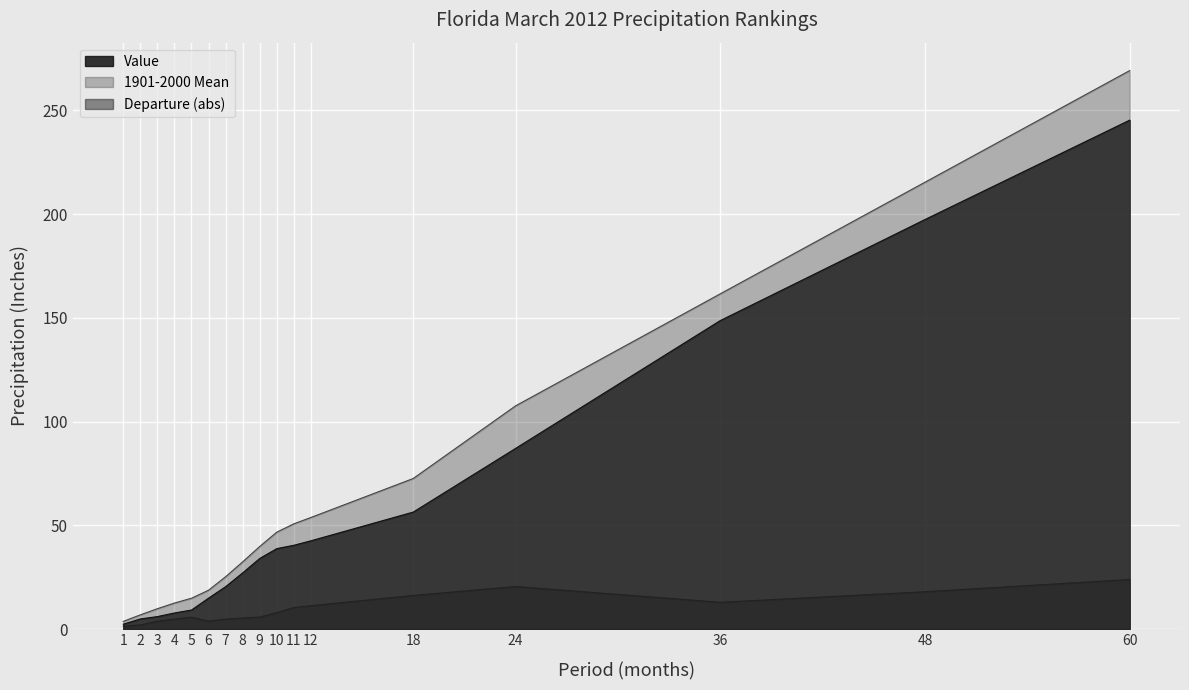

How many data points in 1901-2000 Mean are above 39?

9